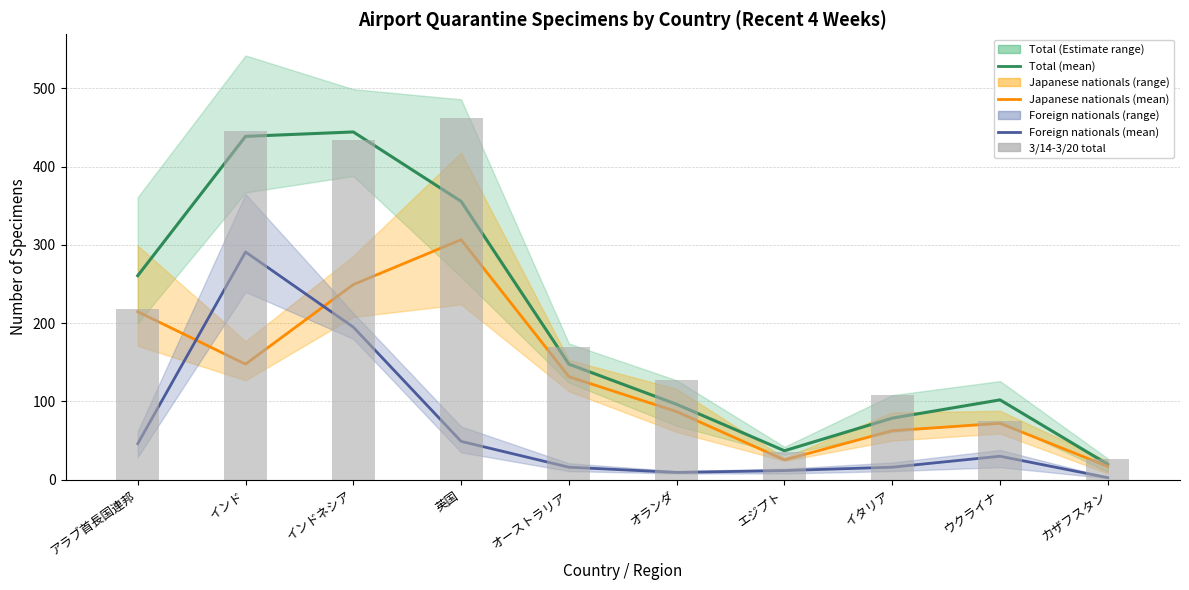

Which series has the widest spread of values?

3/14-3/20 total specimens